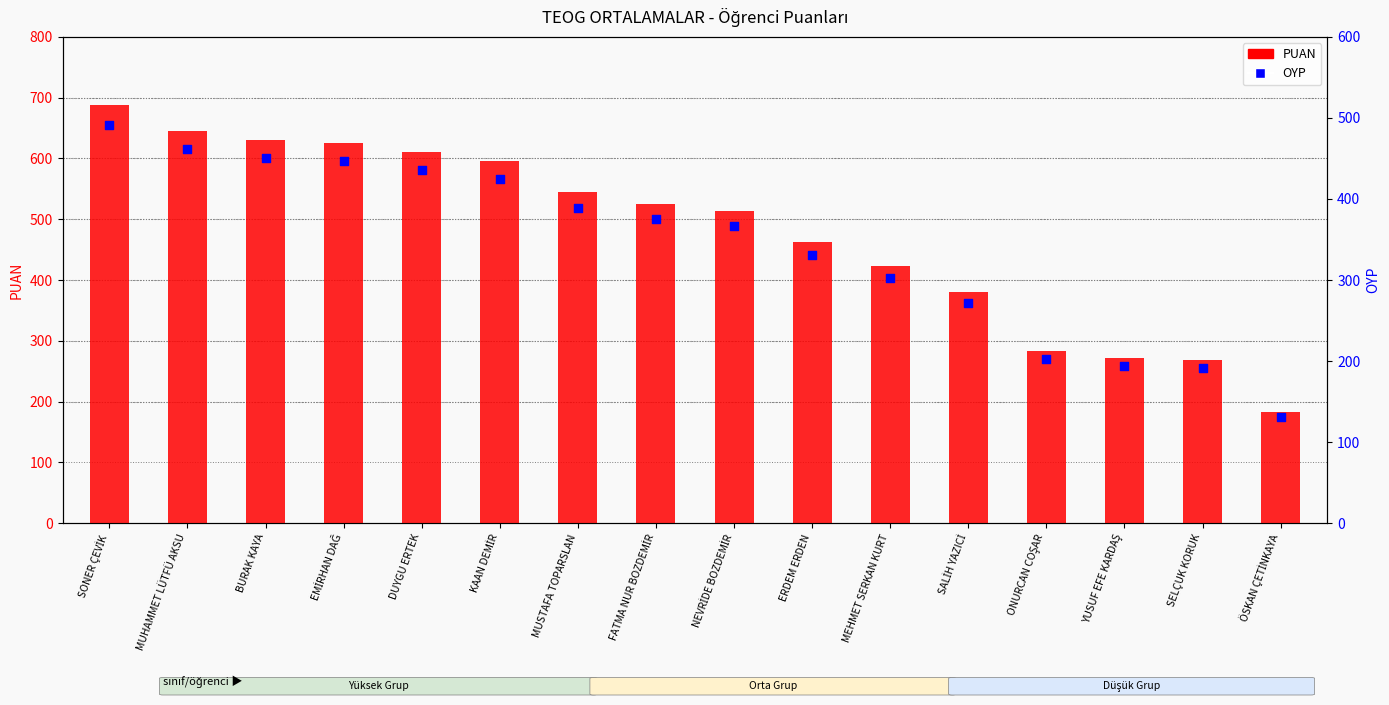

Which series contains the lowest Y value?

OYP